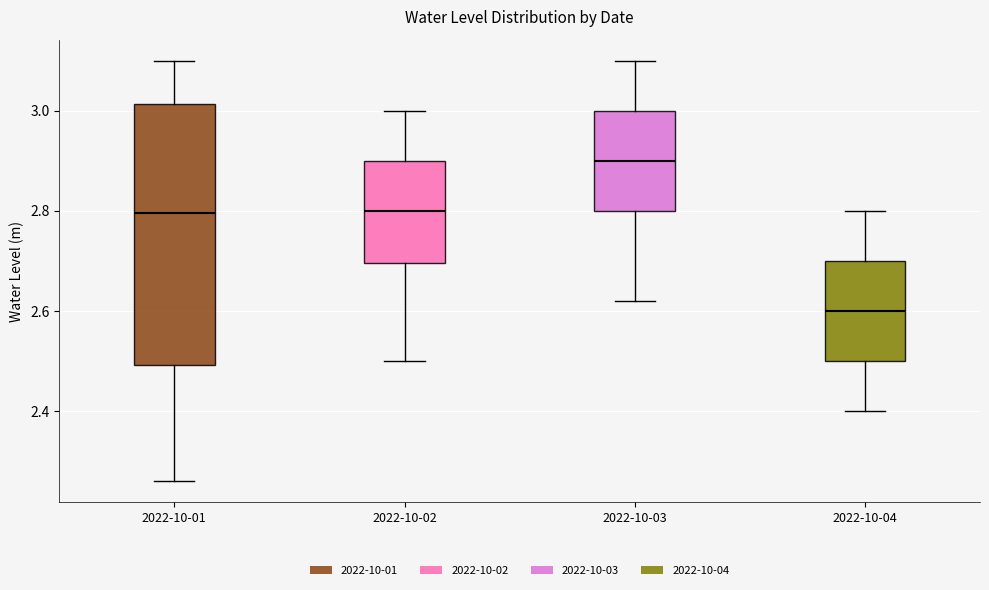

Where is the upper edge of the box for 2022-10-03 on the y-axis? The values are not printed on the chart, so give them approximately, as read against the axis.

3.00